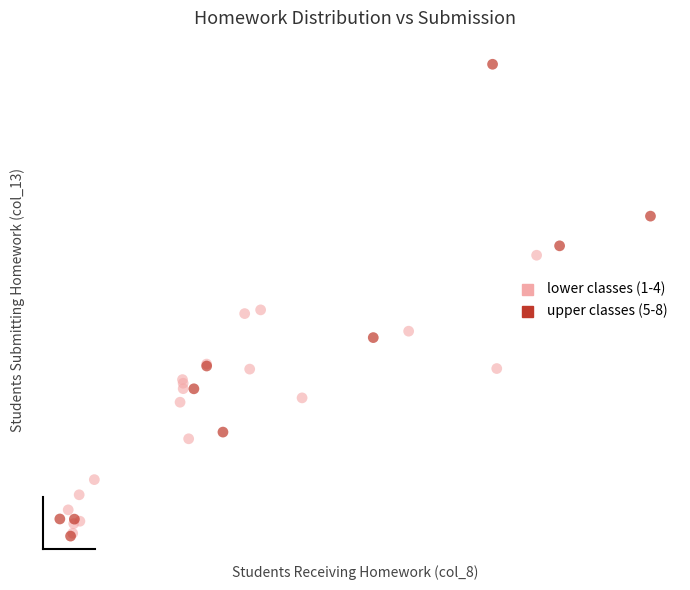

Which series reaches the maximum Y coordinate?

upper classes (5-8)